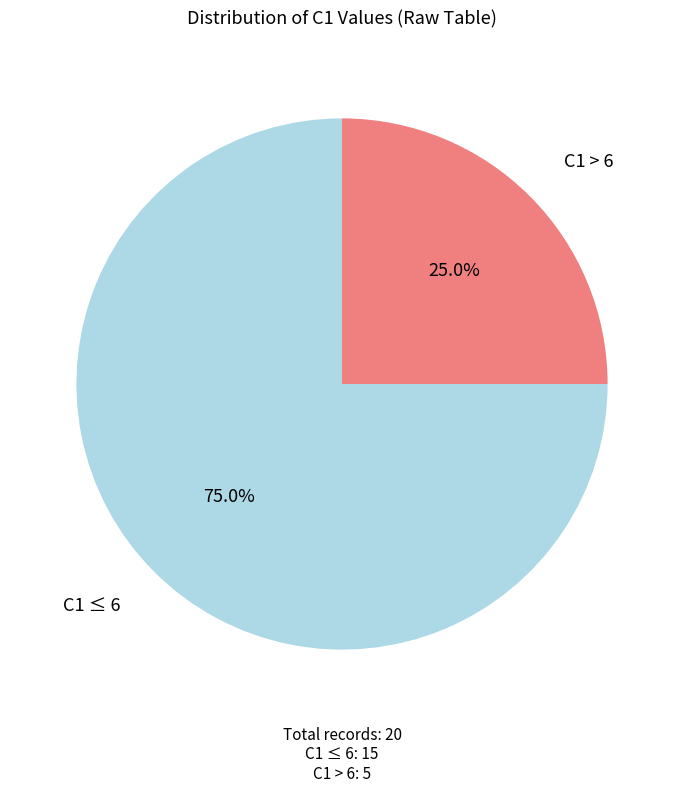

How many segments does this pie chart have?

2